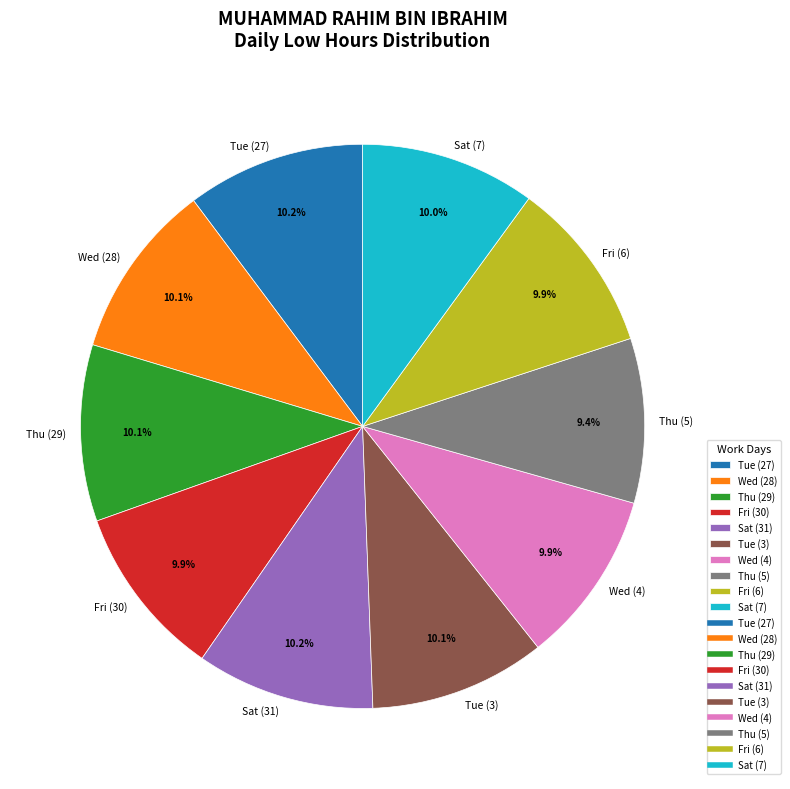

What portion of the pie excludes Fri (6)?

90.1%